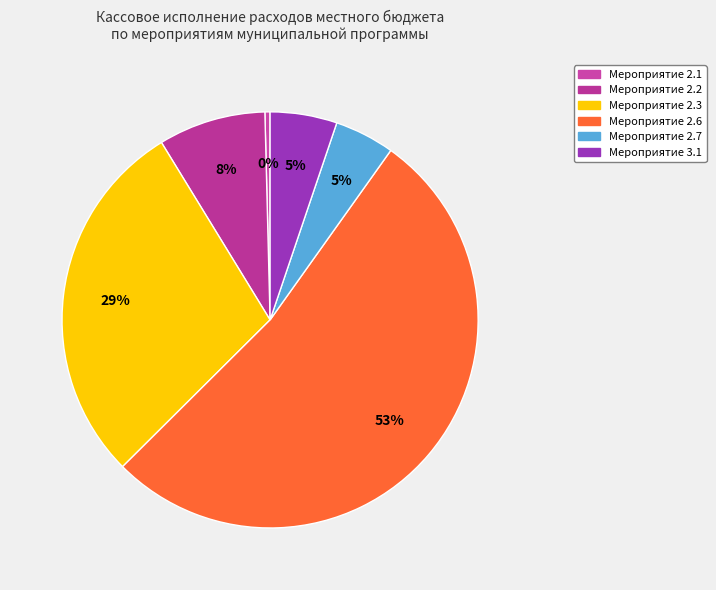

To the nearest percent, what portion does Мероприятие 2.2 represent?

8%